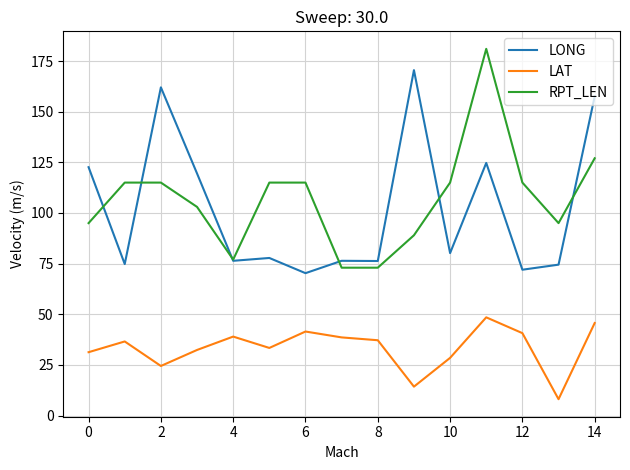

Rank the series by their maximum value, from highest to lowest.

RPT_LEN, LONG, LAT